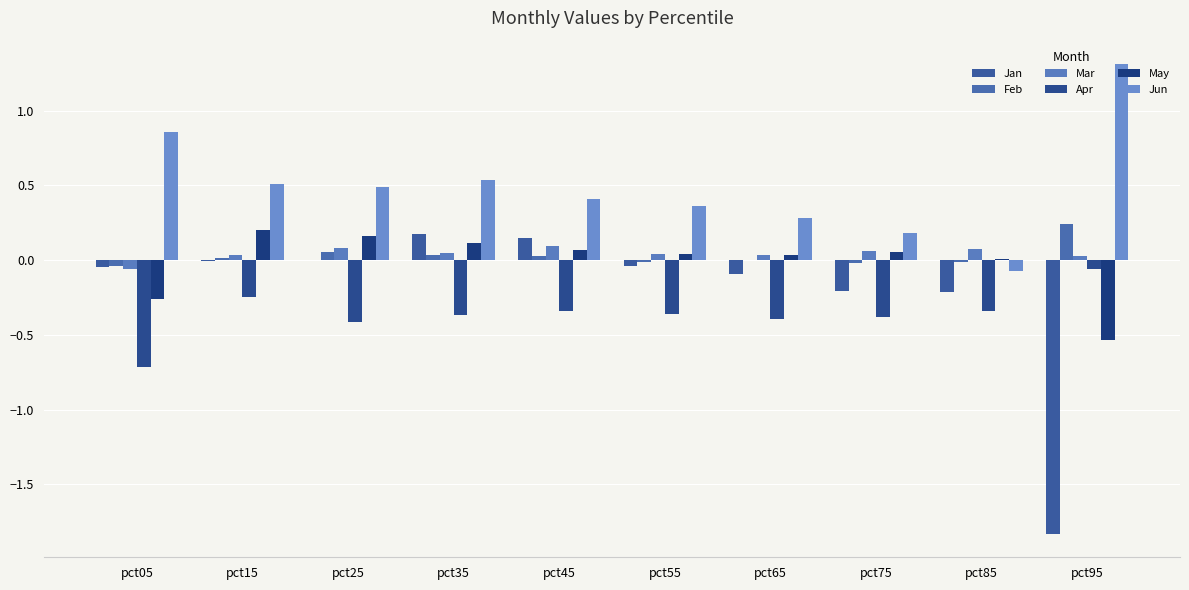

True or false: Jan has a value of 0.1 at pct45.

True